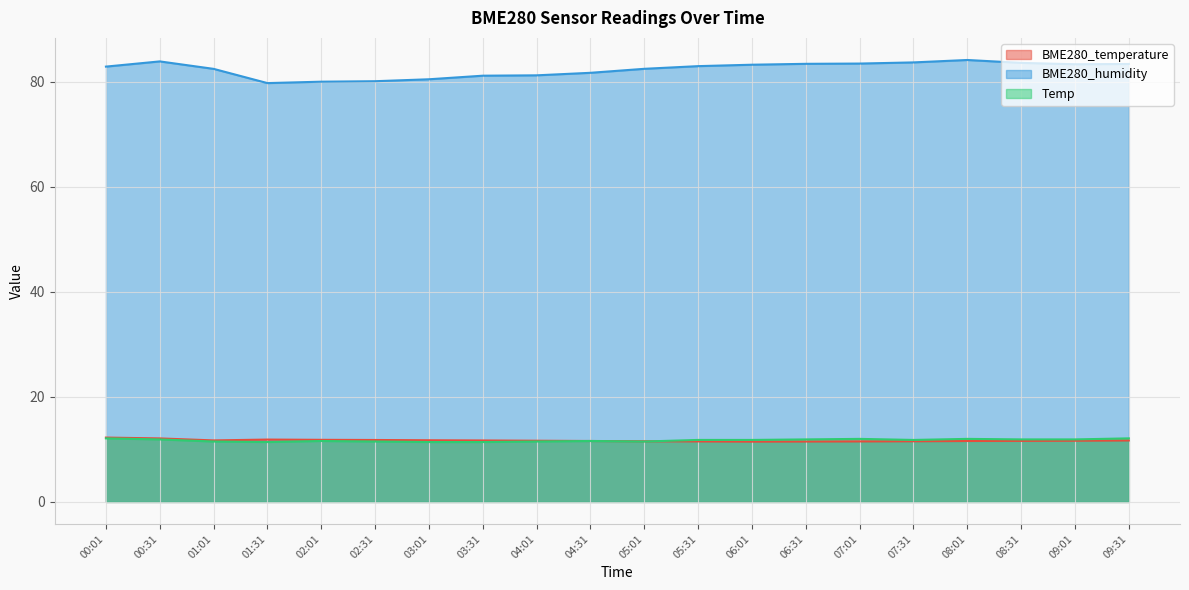

What is the label of the 15th point from the left?

07:01